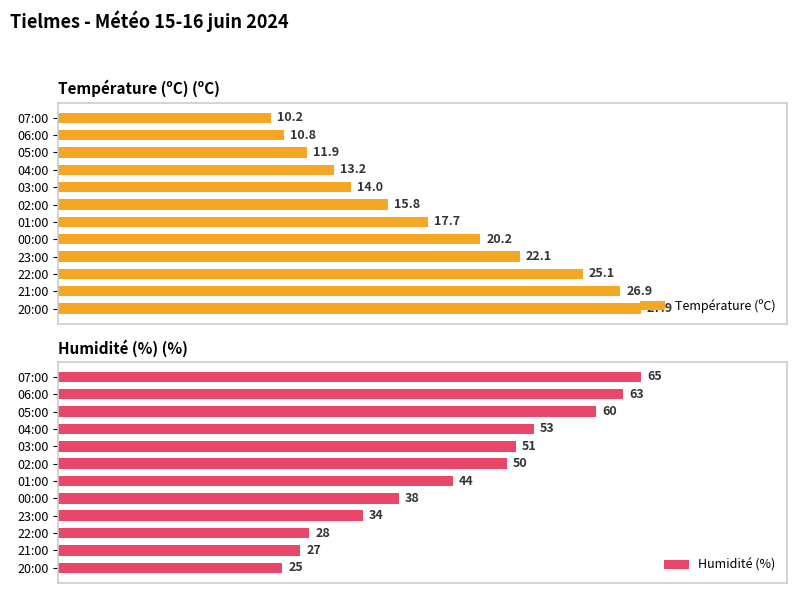

What is the value of the Humidité (%) bar at the 4th from the left?

53.0